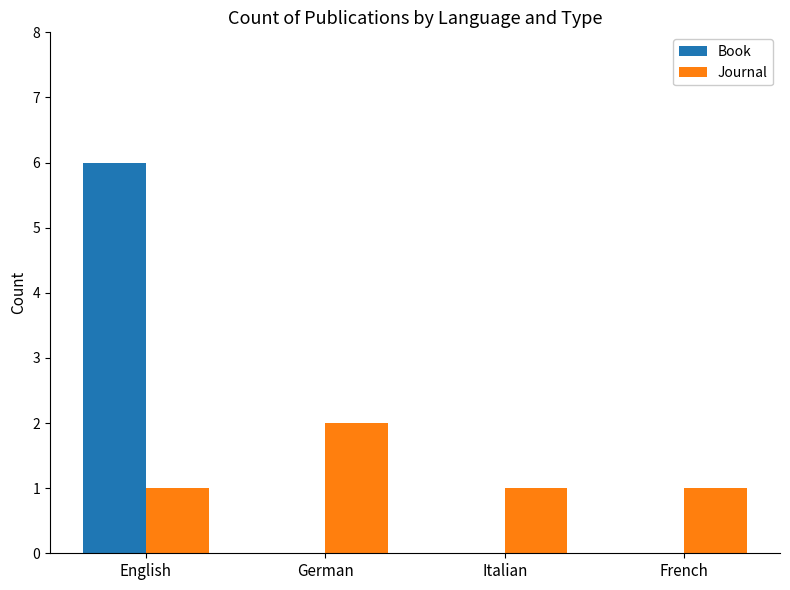

What is the spread (max minus min) of values at German?

2